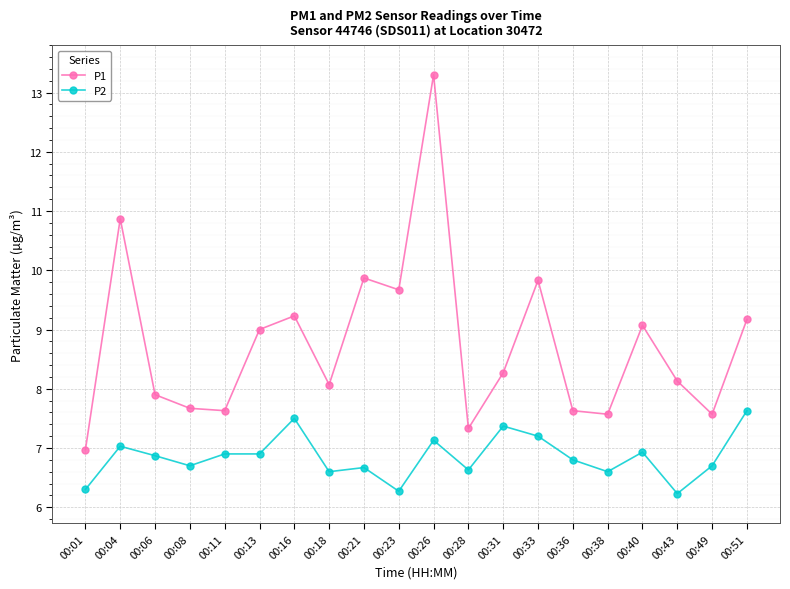

True or false: P2 has more than 0 points higher than both neighbors.

True